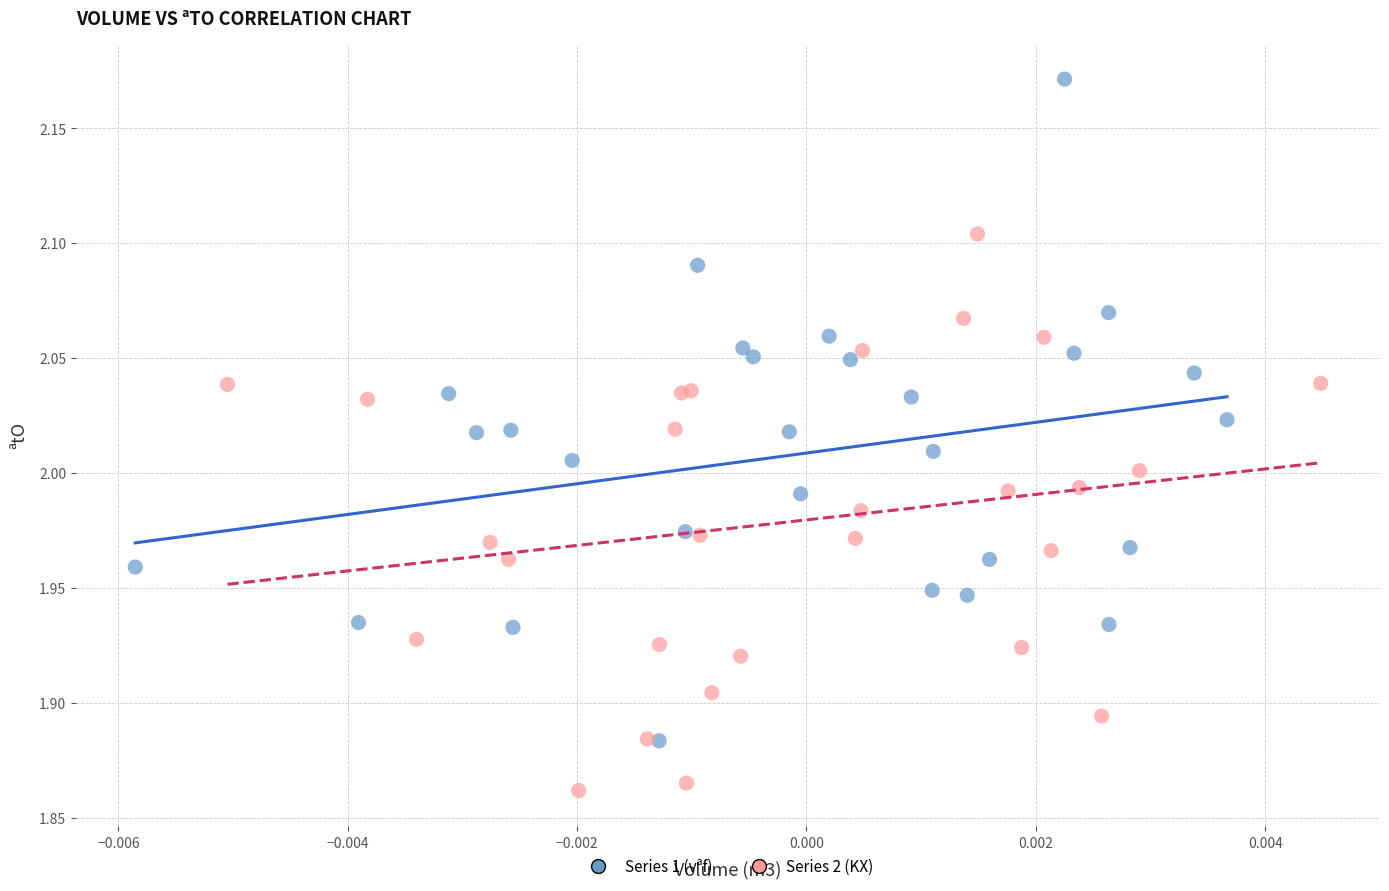

What are all the series names shown in the legend?

Series 1 (vªf), Series 2 (KX)